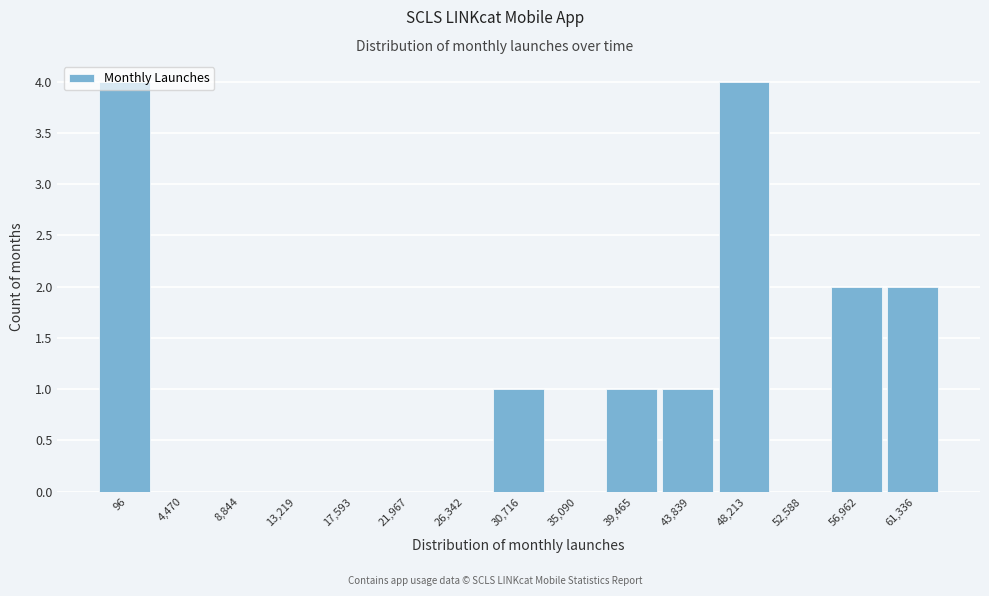

Is it true that the value at 35,090 is 0?

True